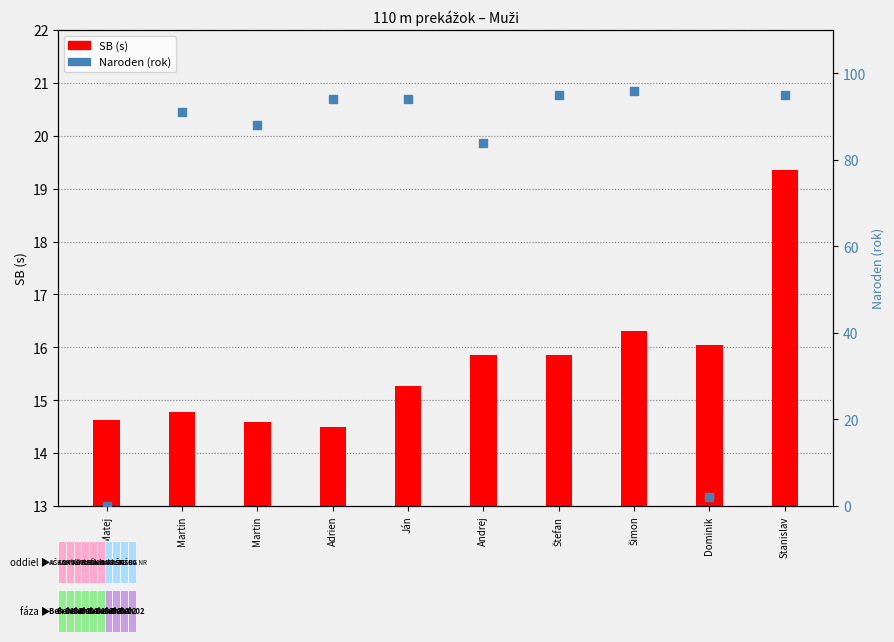

Which series has the largest total across all categories?

Naroden (rok)